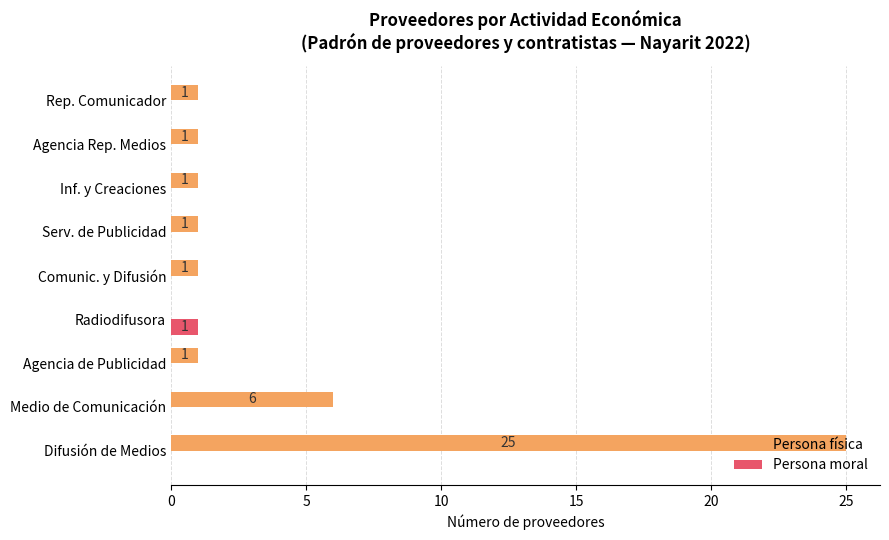

Is the value of Persona moral at Difusión de Medios greater than the value of Persona física at Difusión de Medios?

No